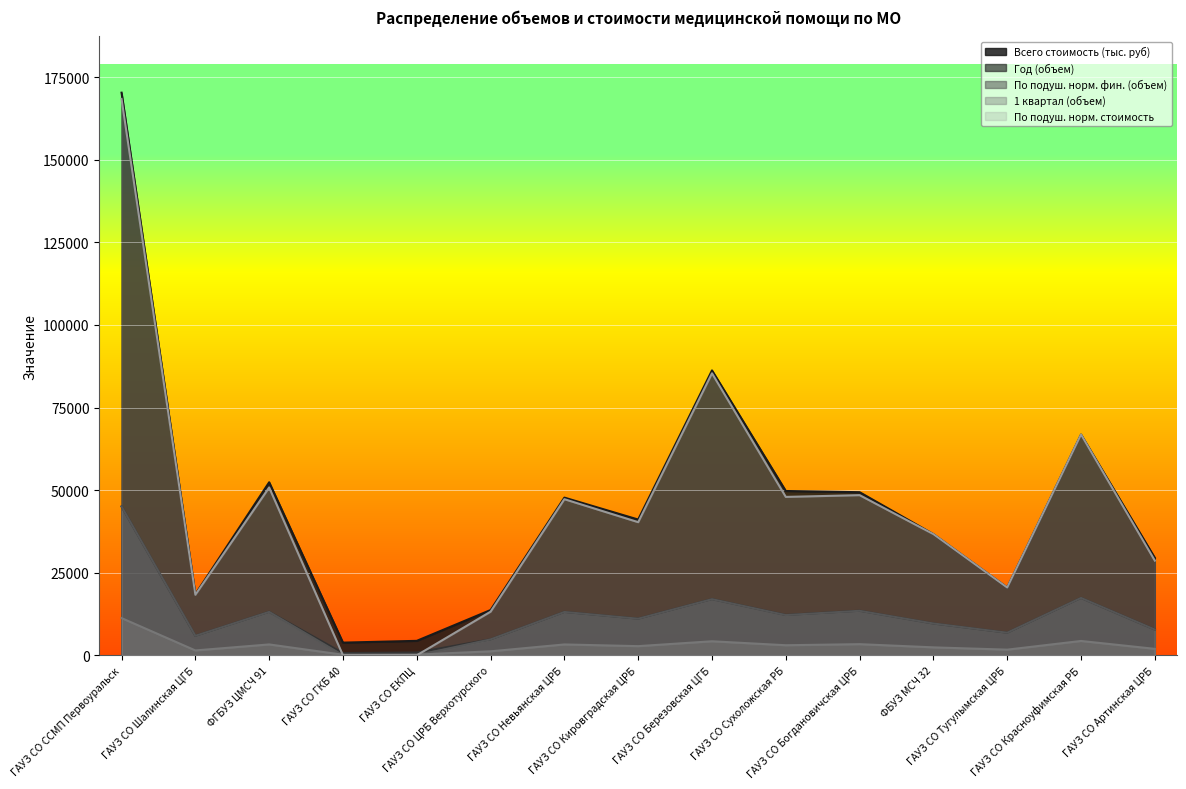

What is the difference between the highest and lowest values at ГАУЗ СО ЦРБ Верхотурского?

12495.7